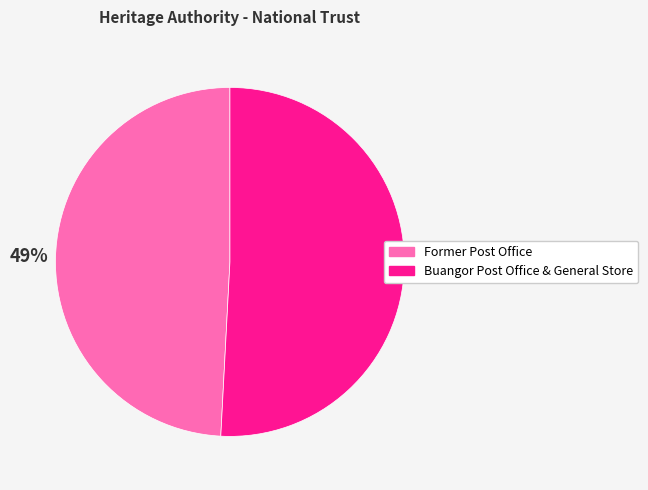

To the nearest percent, what is the combined percentage of Former Post Office and Buangor Post Office & General Store?

100%